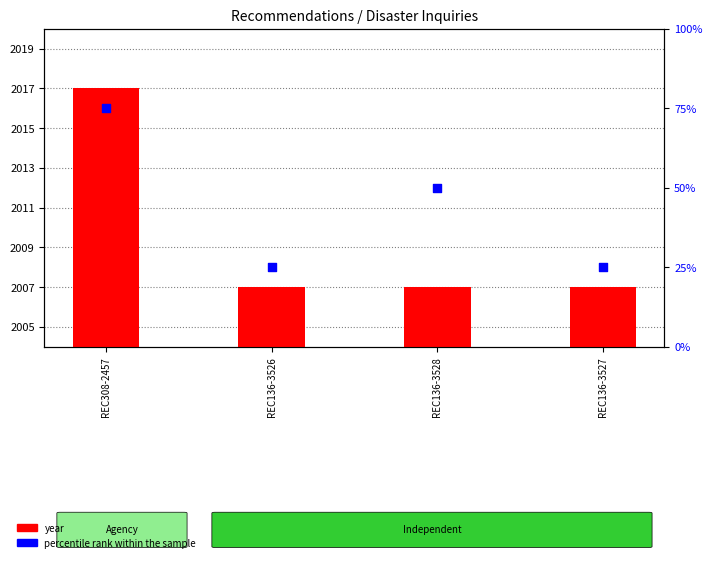

Which series has the largest total across all categories?

year